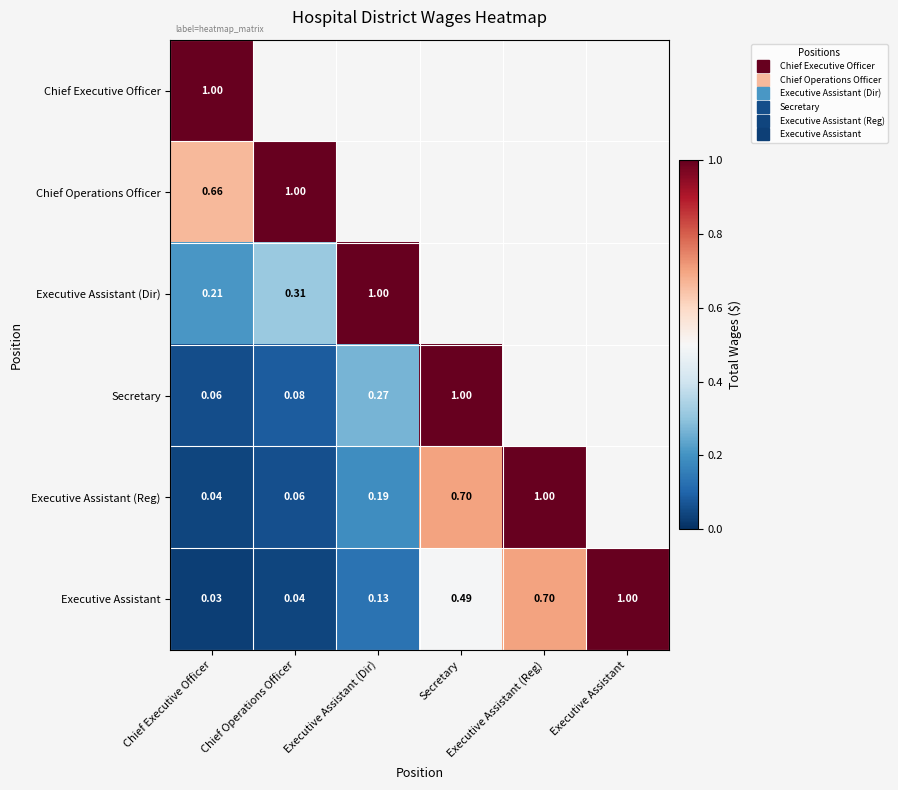

How many series are shown in this chart?

6